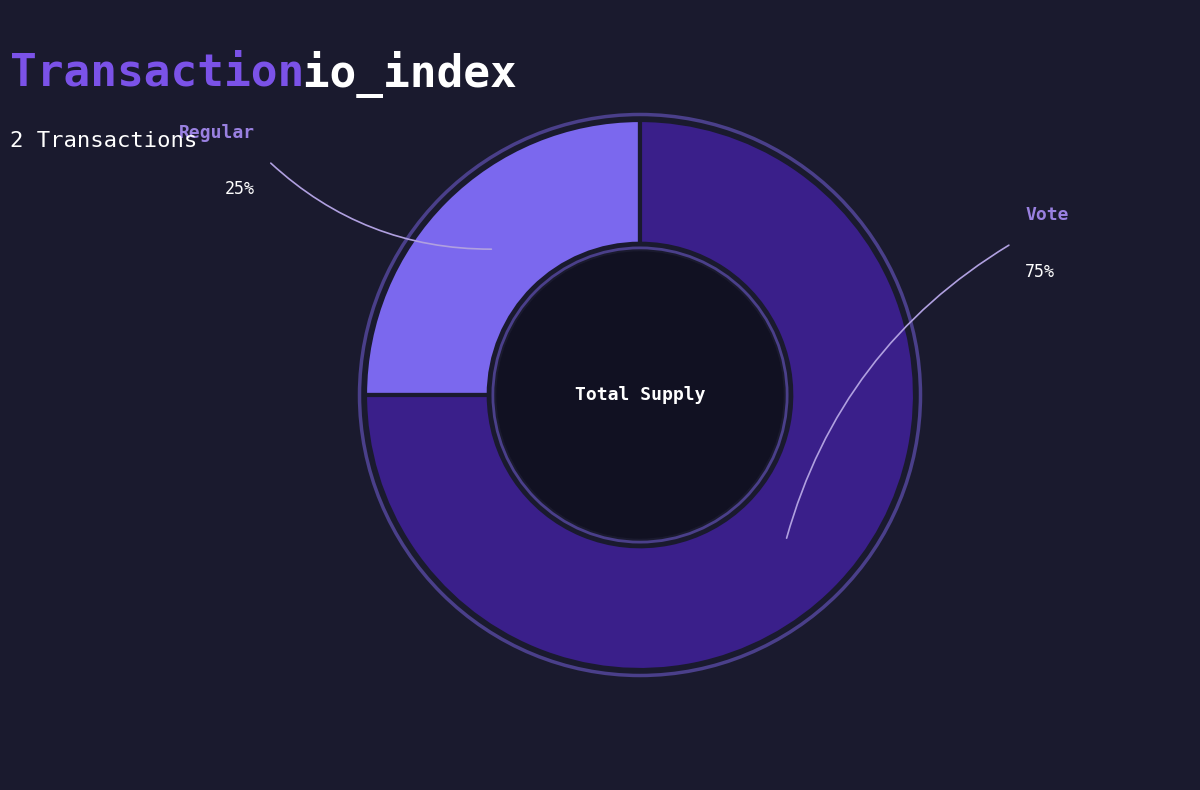

Is there any slice that represents more than half of the pie?

Yes